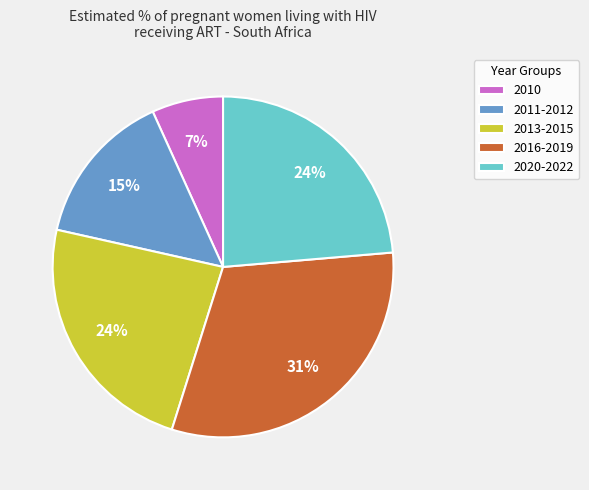

Approximately how many times larger is the value at 2020-2022 compared to 2013-2015?

1.0